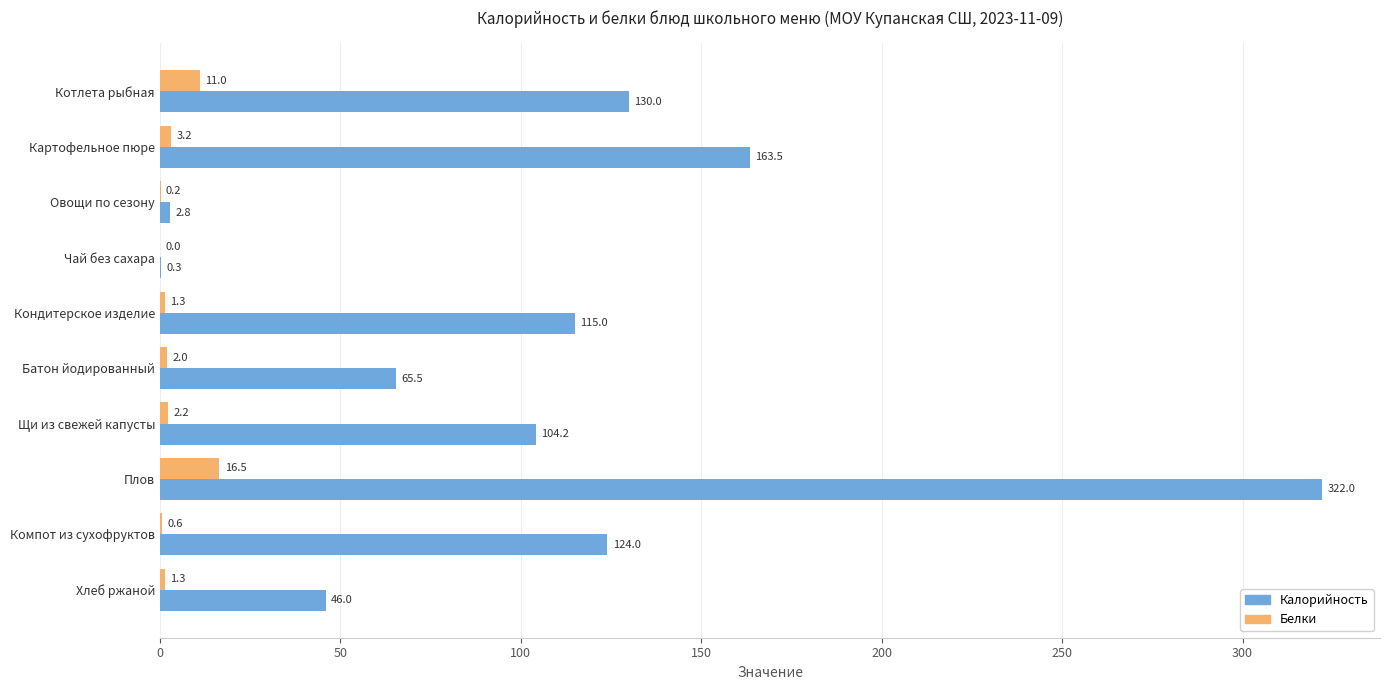

At which label is Белки closest to 8?

Котлета рыбная